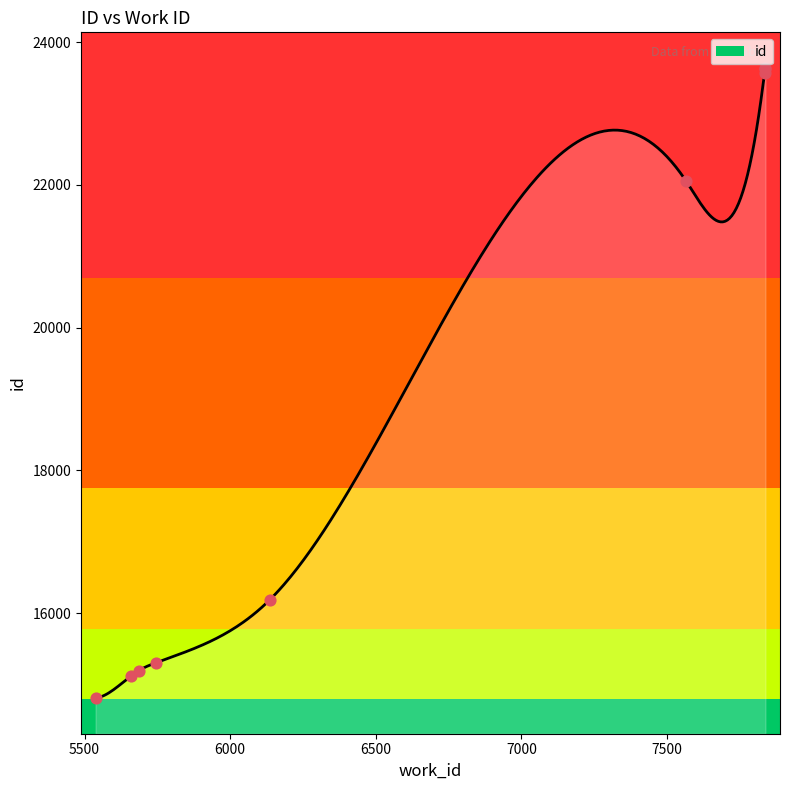

What is the change in value from 5538 to 6137?

+1380